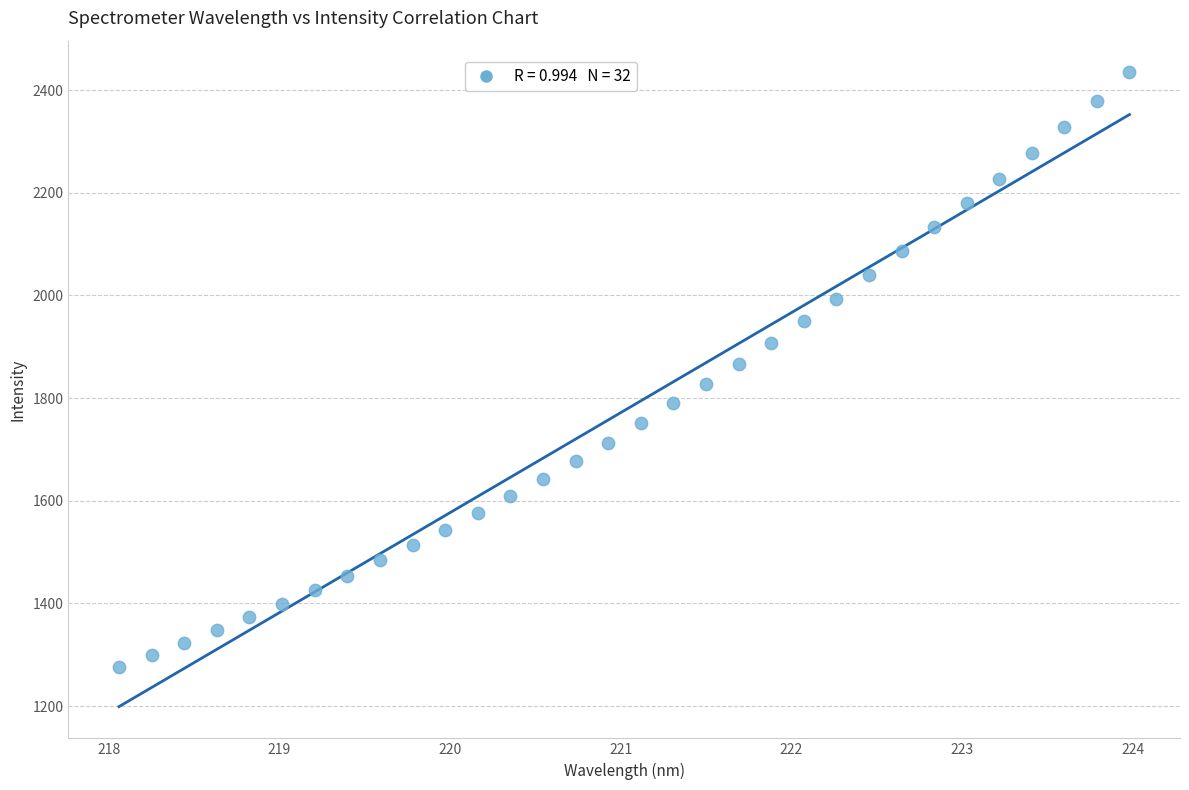

What is the range of Y values (max minus min)?

1158.7